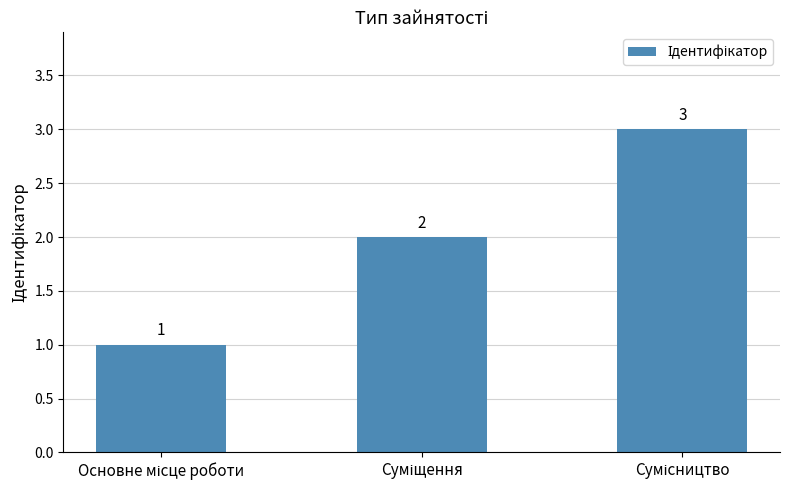

Count the values in the range 1 to 3.

3